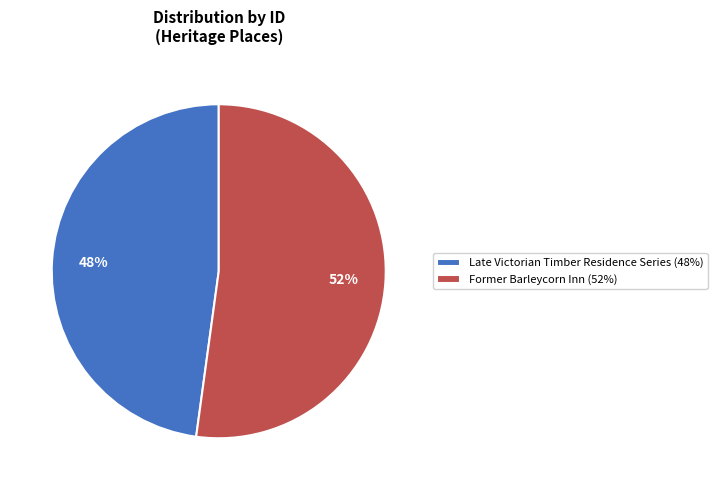

What is the ratio of the value at Late Victorian Timber Residence Series to the value at Former Barleycorn Inn?

0.9